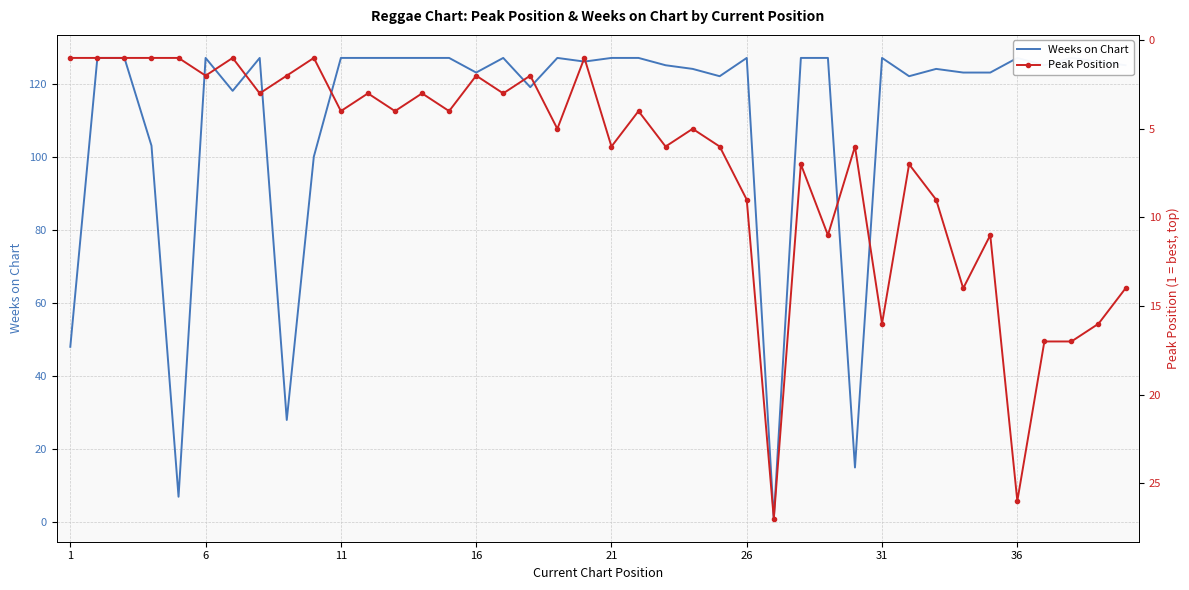

Which series has the largest total across all categories?

Weeks on Chart